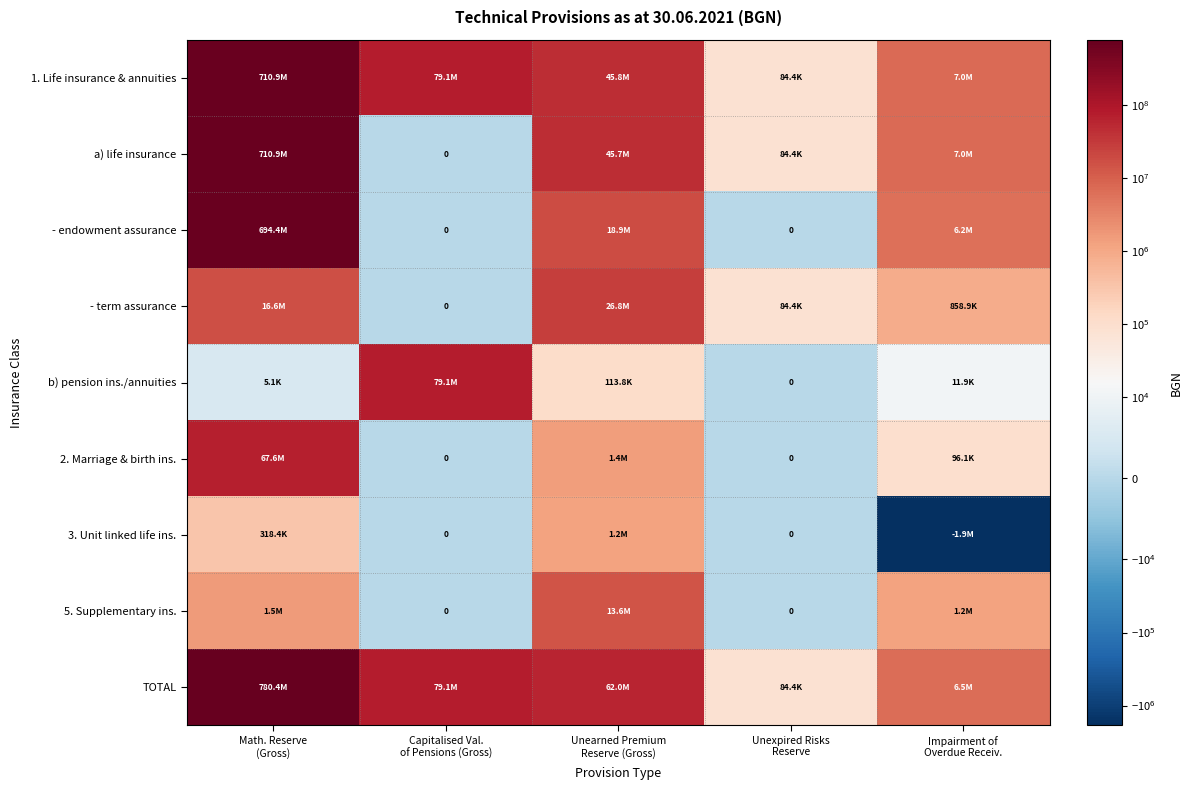

List the series in order of their peak value, lowest first.

3. Unit linked life ins., 5. Supplementary ins., - term assurance, 2. Marriage & birth ins., b) pension ins./annuities, - endowment assurance, a) life insurance, 1. Life insurance & annuities, TOTAL